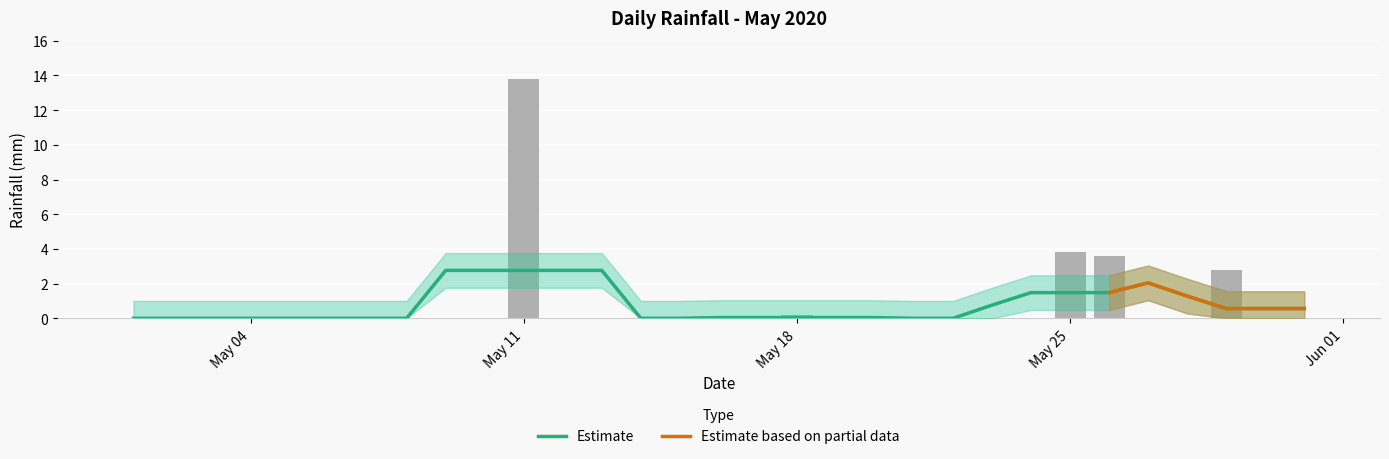

List the labels in order of value, largest first.

2020-05-11, 2020-05-25, 2020-05-26, 2020-05-29, 2020-05-18, 2020-05-01, 2020-05-02, 2020-05-03, 2020-05-04, 2020-05-05, 2020-05-06, 2020-05-07, 2020-05-08, 2020-05-09, 2020-05-10, 2020-05-12, 2020-05-13, 2020-05-14, 2020-05-15, 2020-05-16, 2020-05-17, 2020-05-19, 2020-05-20, 2020-05-21, 2020-05-22, 2020-05-23, 2020-05-24, 2020-05-27, 2020-05-28, 2020-05-30, 2020-05-31